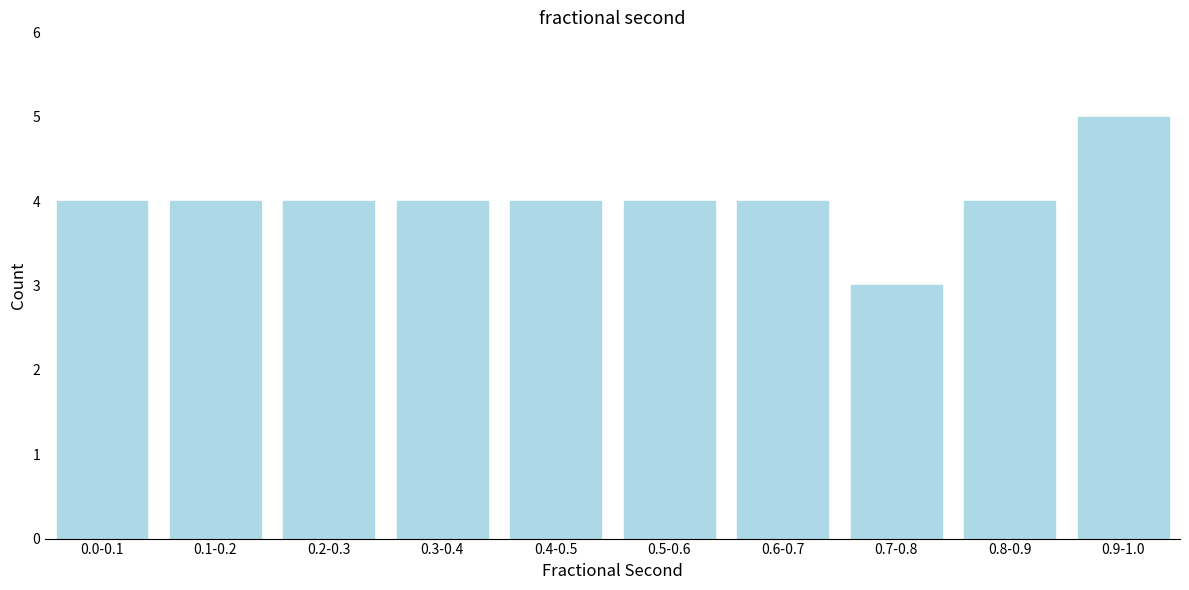

Reading left to right, transcribe all the data shown in this chart.

0.0-0.1=4	0.1-0.2=4	0.2-0.3=4	0.3-0.4=4	0.4-0.5=4	0.5-0.6=4	0.6-0.7=4	0.7-0.8=3	0.8-0.9=4	0.9-1.0=5